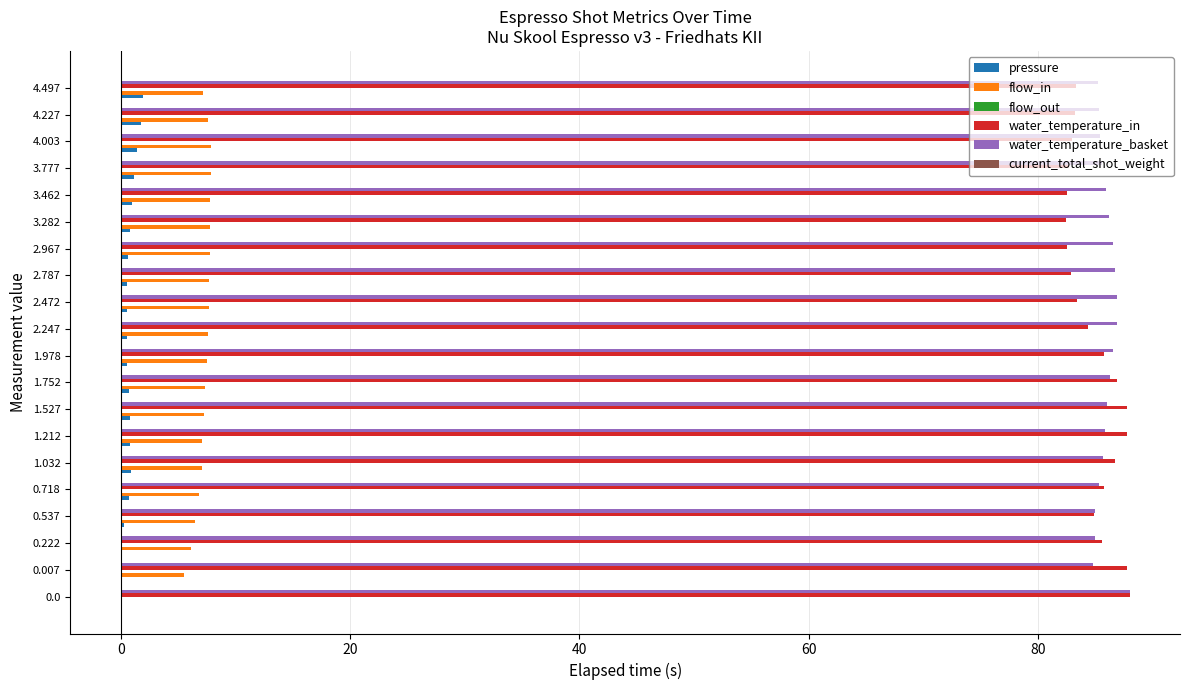

Which series has the widest spread of values?

flow_in